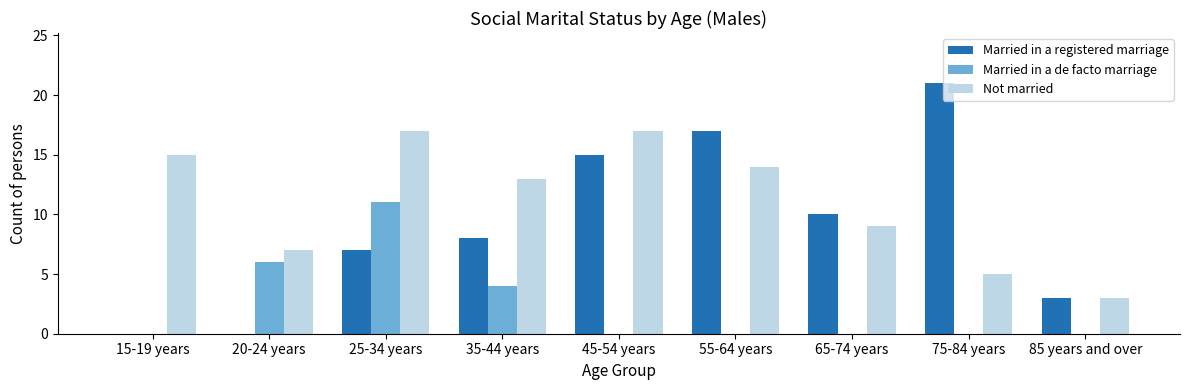

How many data points does each series have?

9